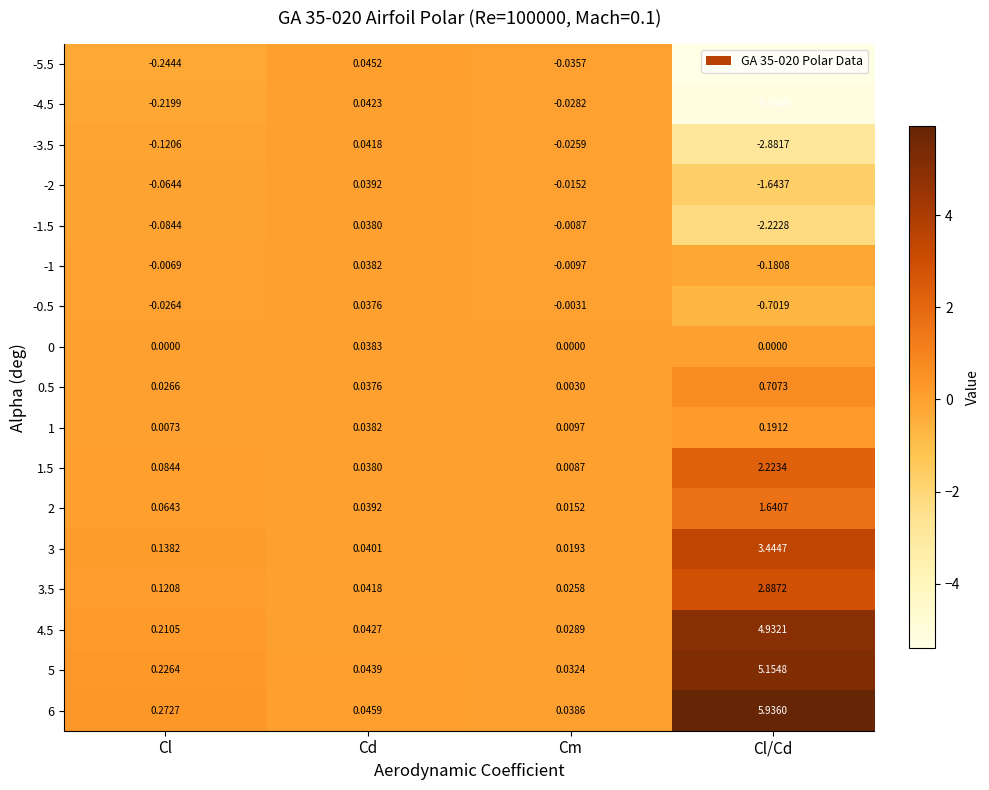

How many values in the -3.5 series exceed 0?

1